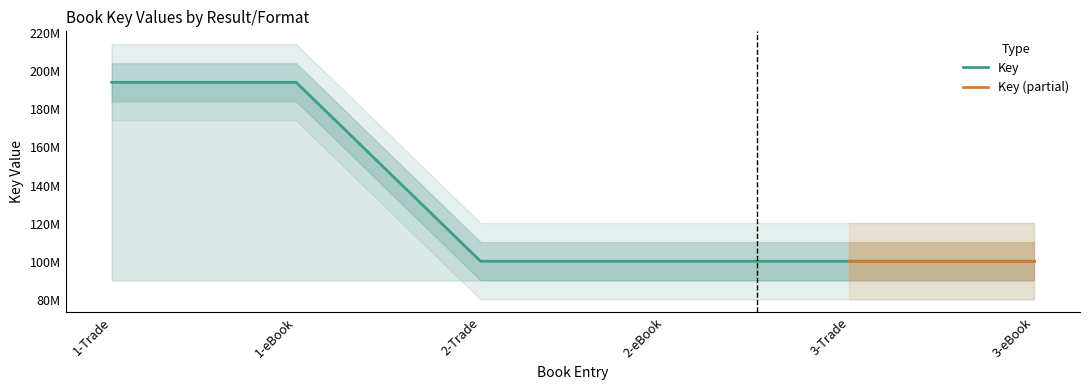

What is the maximum value shown in the chart?

194048372